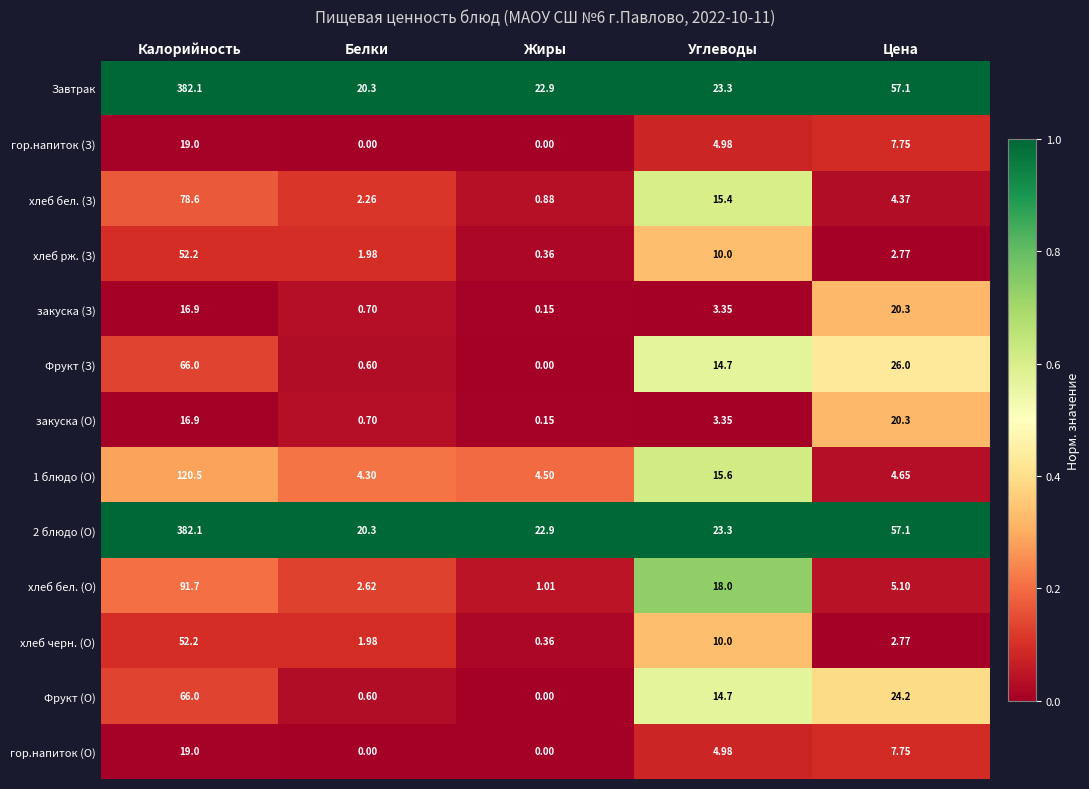

Which category has the highest value in the гор.напиток (З) series?

Калорийность